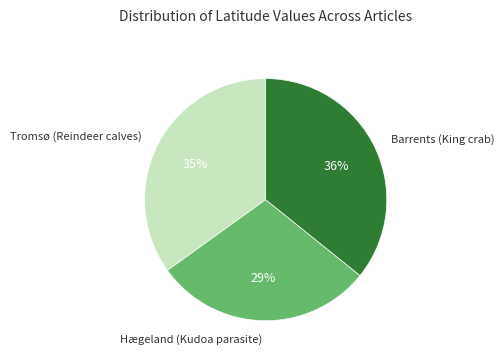

Is there a majority slice in this chart?

No